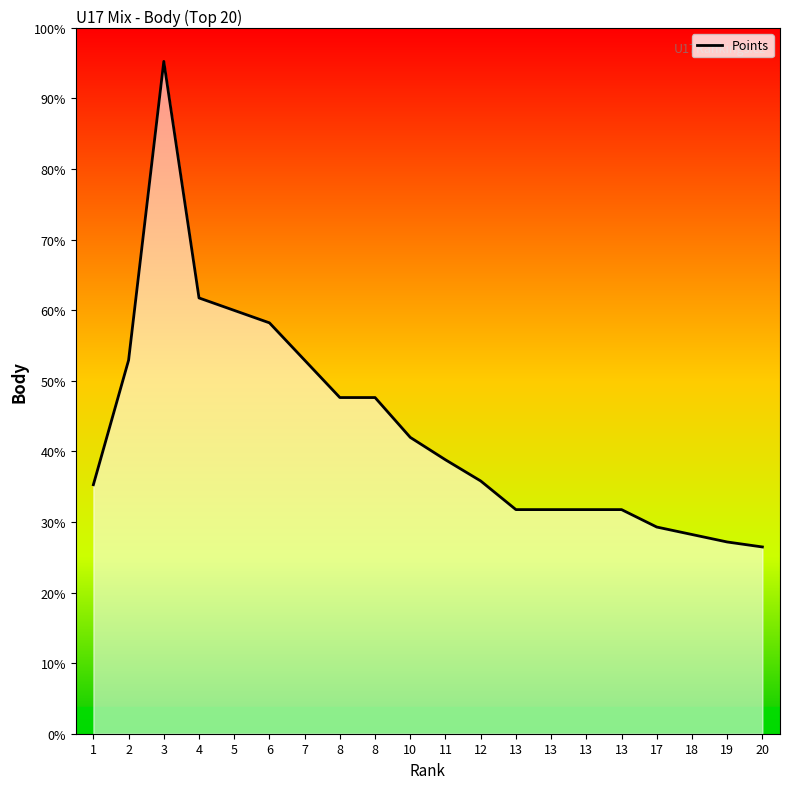

True or false: the data shows 379 at 11.

False